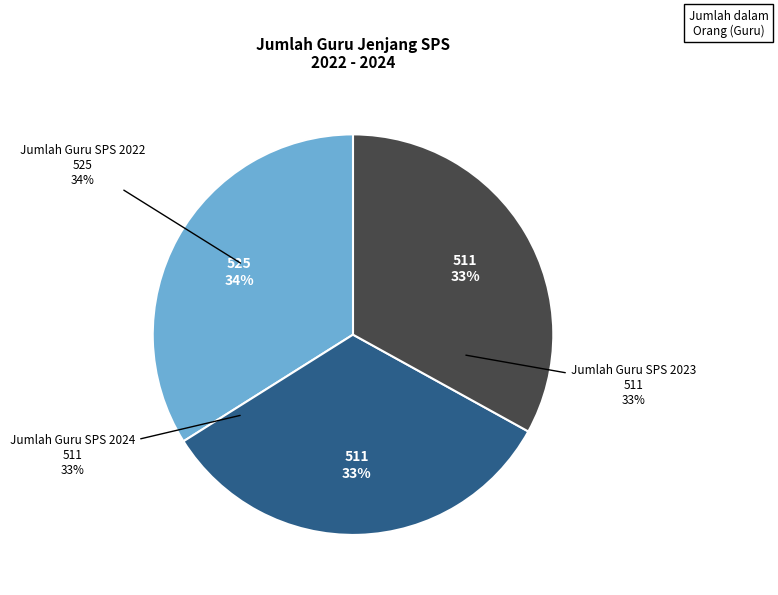

Combined, do Jumlah Guru SPS 2022 and Jumlah Guru SPS 2024 account for over 50%?

Yes